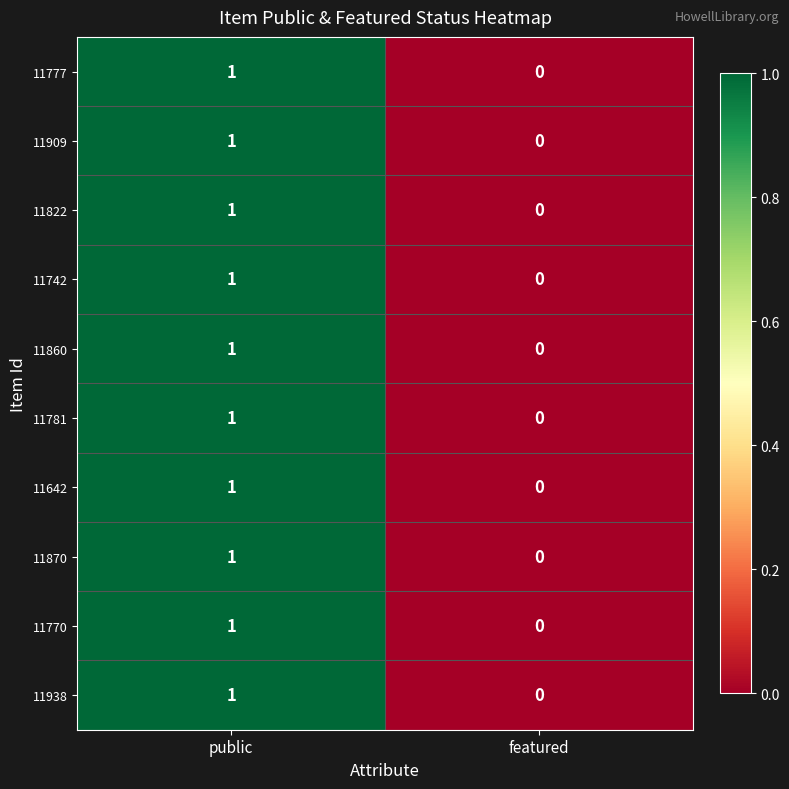

Rank the categories by 11742 value from highest to lowest.

public, featured